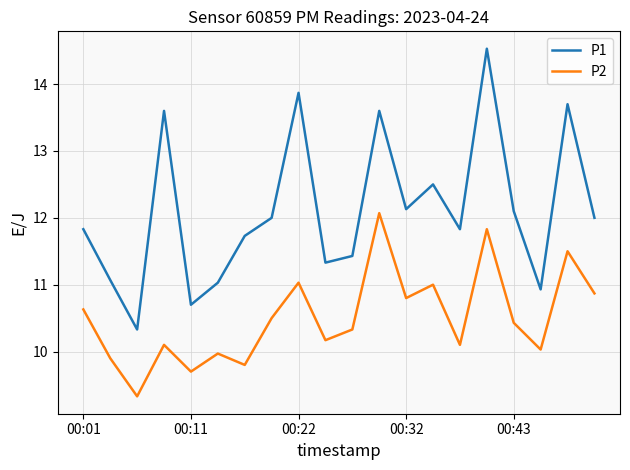

List the series in order of their peak value, highest first.

P1, P2